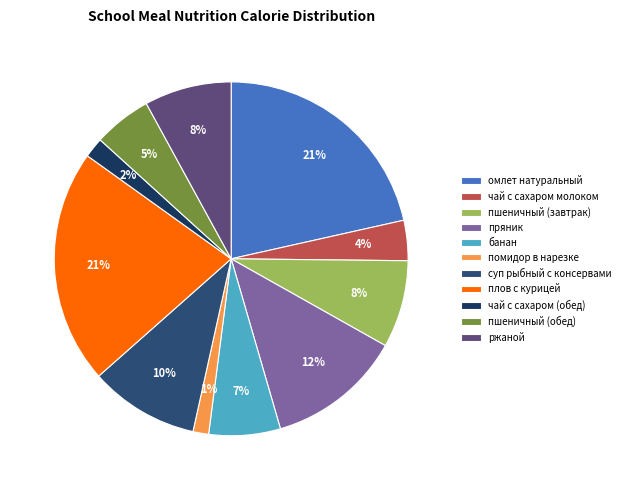

True or false: пшеничный (обед) accounts for 1% of the total.

False